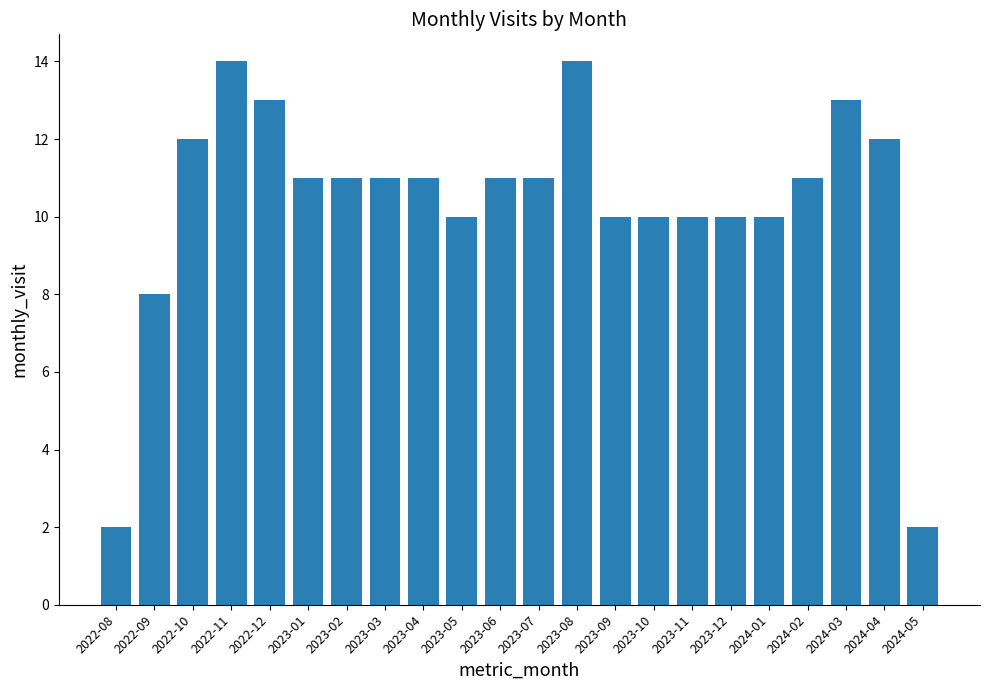

What is the change in value from 2022-08 to 2023-08?

+12